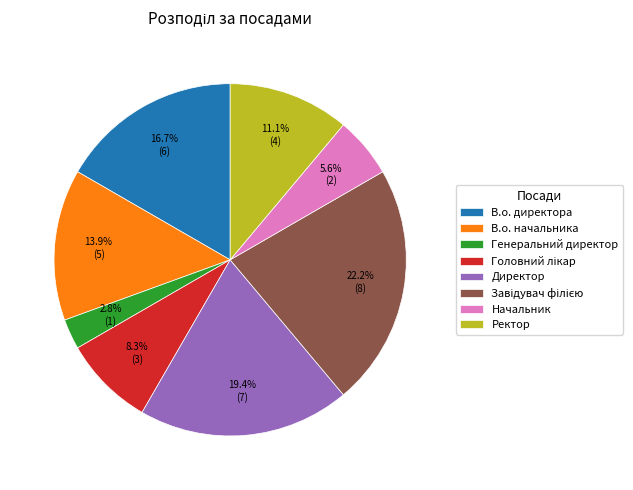

To the nearest percent, what is the combined percentage of Директор and Начальник?

25%